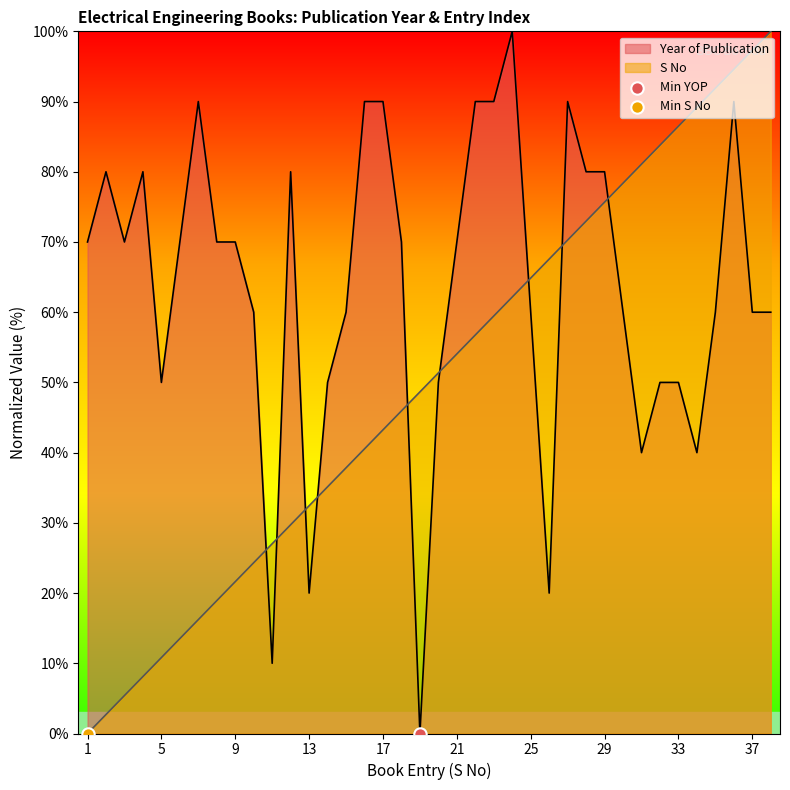

What are all the series names shown in the legend?

Year of Publication, S No